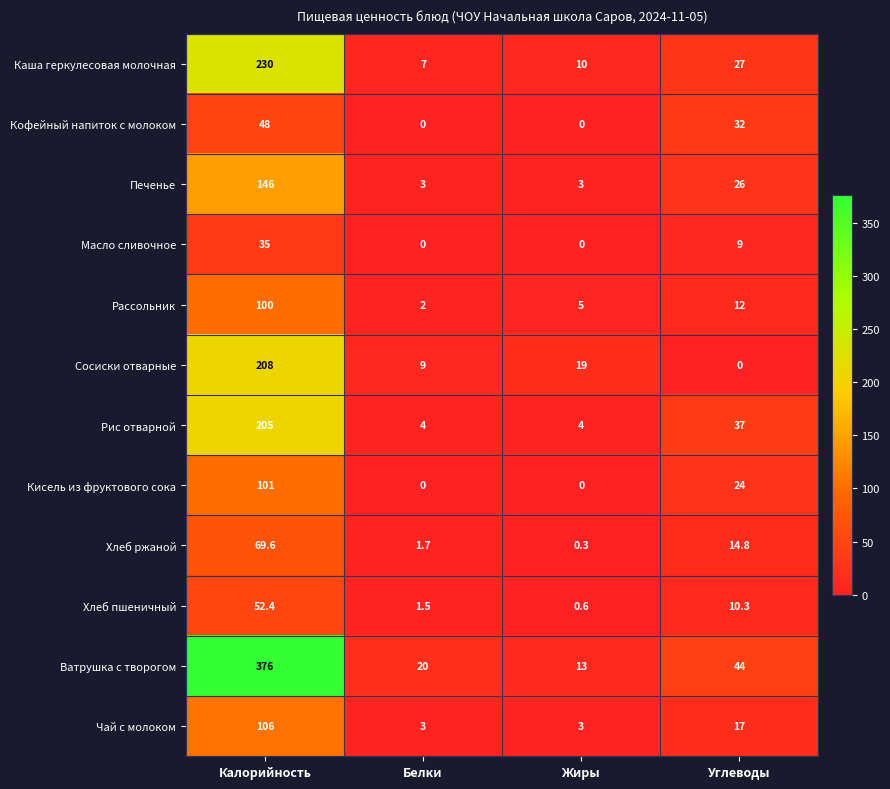

Rank the series by their maximum value, from lowest to highest.

Масло сливочное, Кофейный напиток с молоком, Хлеб пшеничный, Хлеб ржаной, Рассольник, Кисель из фруктового сока, Чай с молоком, Печенье, Рис отварной, Сосиски отварные, Каша геркулесовая молочная, Ватрушка с творогом